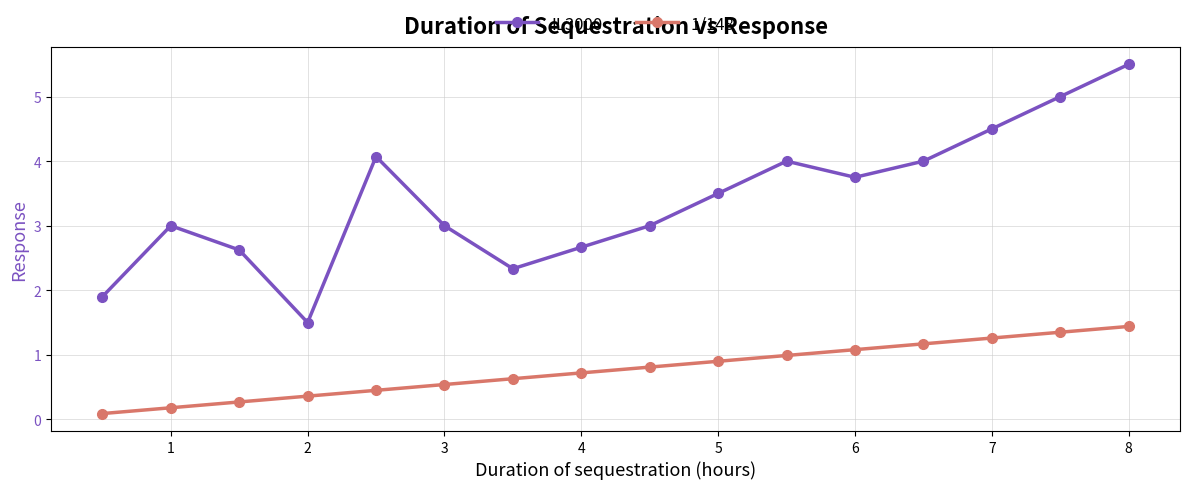

True or false: 1/148 and IL3000 cross at least once.

False